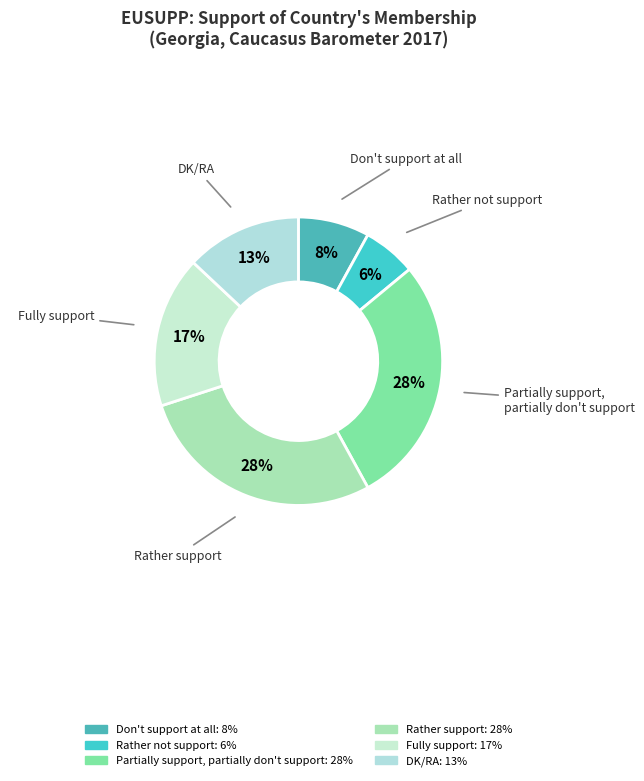

Which has a higher value, Partially support, partially don't support or DK/RA?

Partially support, partially don't support